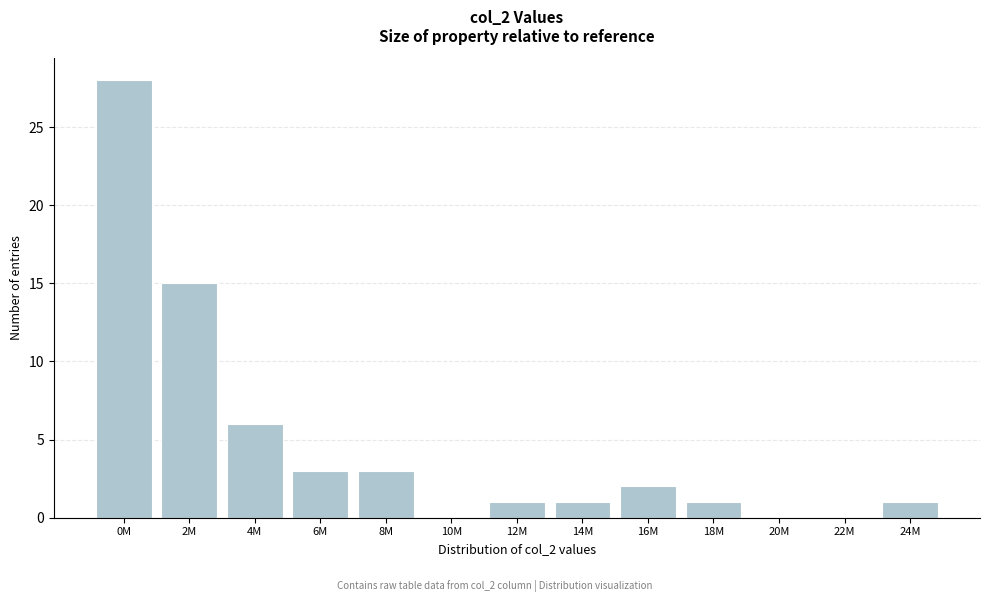

Reading left to right, what are all the values shown in this chart?

0M=28	2M=15	4M=6	6M=3	8M=3	10M=0	12M=1	14M=1	16M=2	18M=1	20M=0	22M=0	24M=1